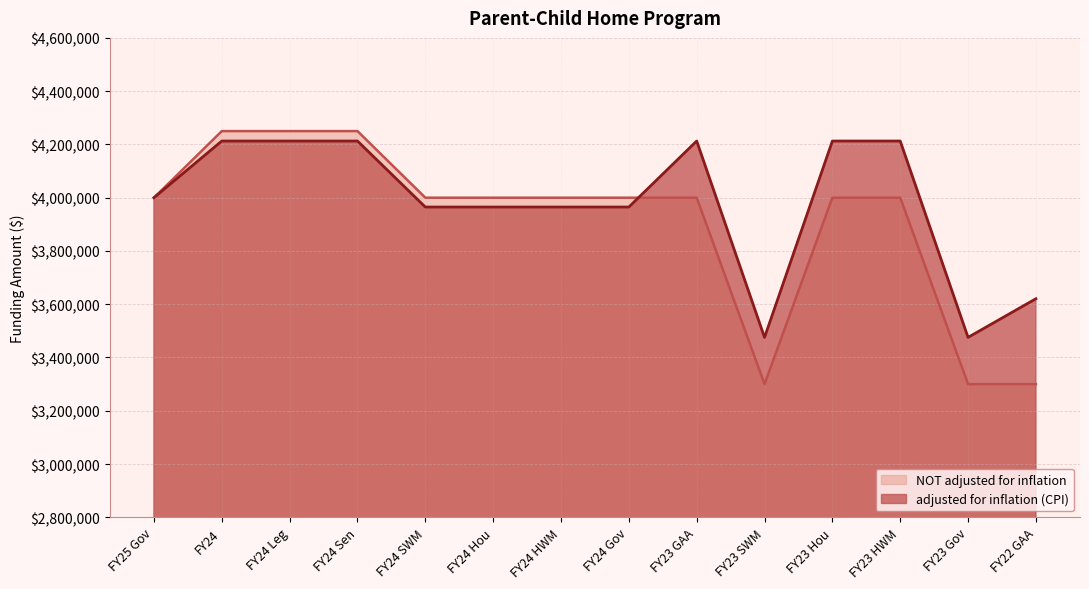

Reading left to right, list all the values displayed in this chart.

adjusted for inflation (CPI): 4000000	4212758	4212758	4212758	3964949	3964949	3964949	3964949	4212759	3475526	4212759	4212759	3475526	3620626
NOT adjusted for inflation: 4000000	4250000	4250000	4250000	4000000	4000000	4000000	4000000	4000000	3300000	4000000	4000000	3300000	3300000